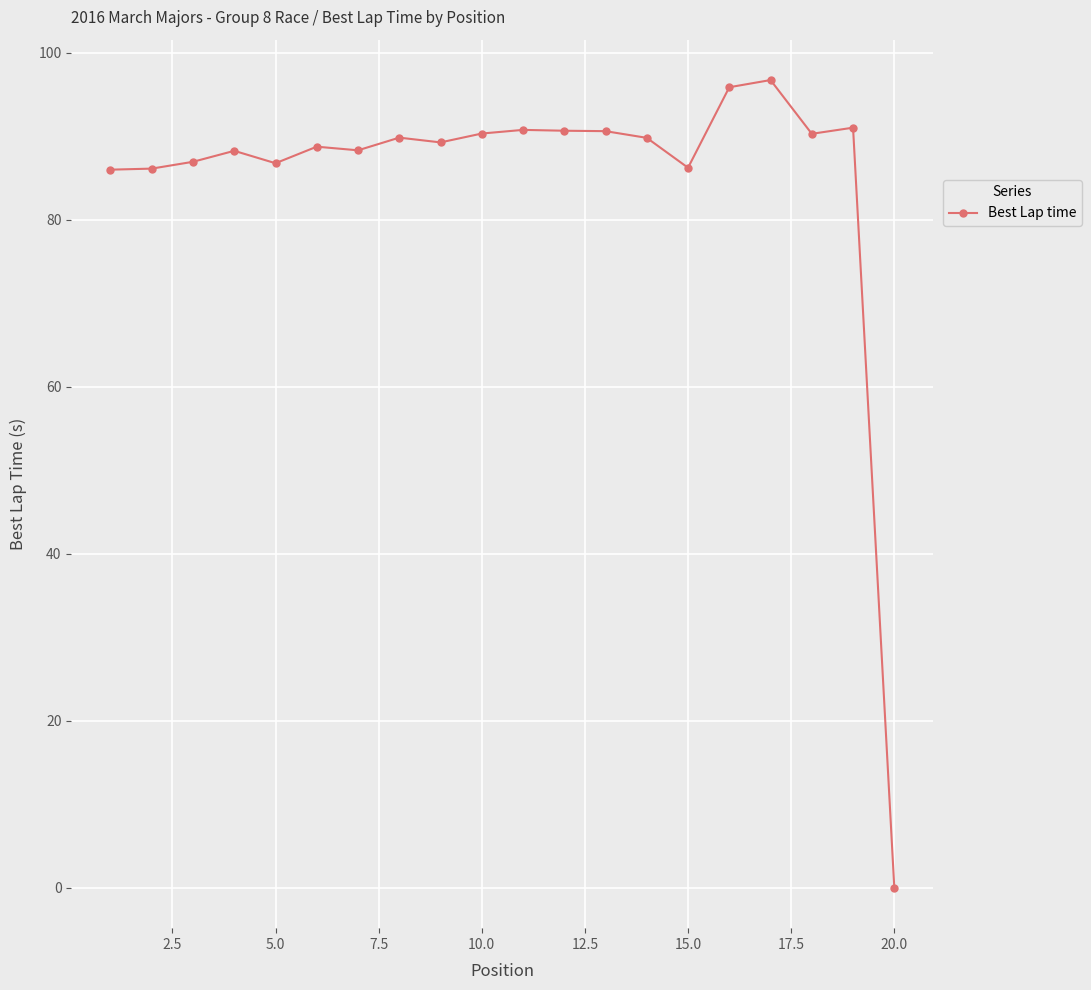

What is the difference between the maximum and minimum values?

96.7